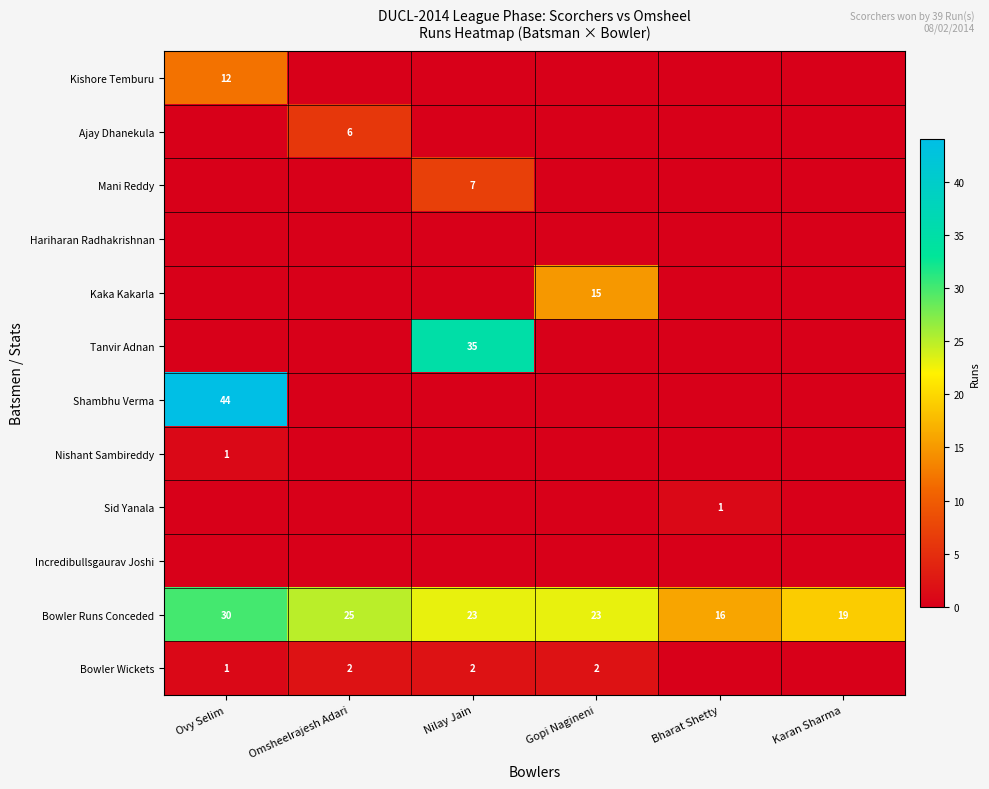

At which category is the sum across all series the highest?

Ovy Selim